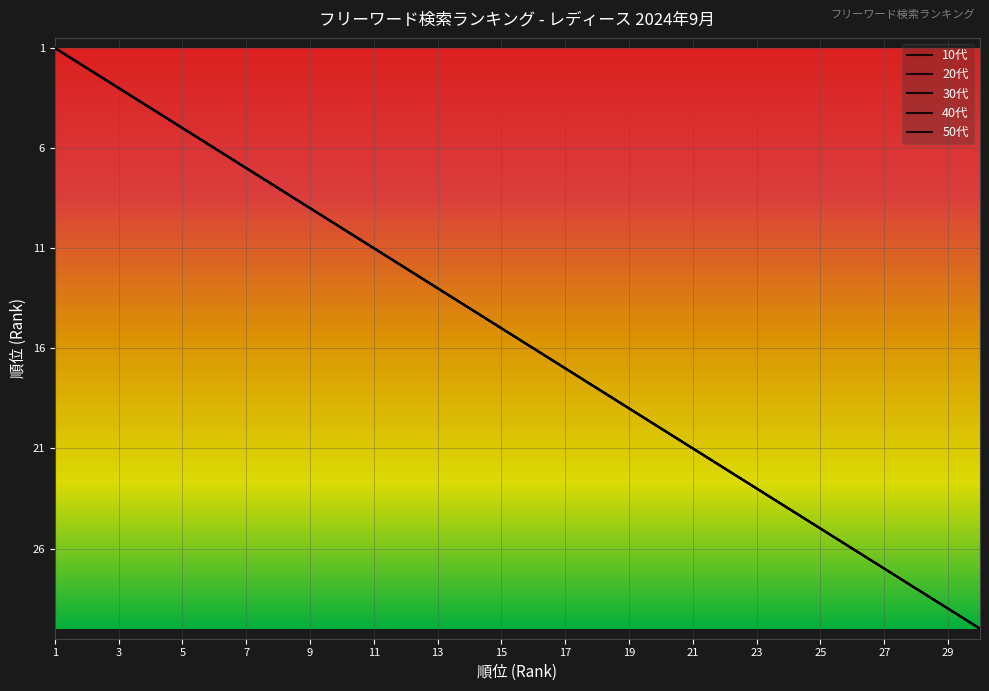

Is this an area chart (filled region under the line)?

No